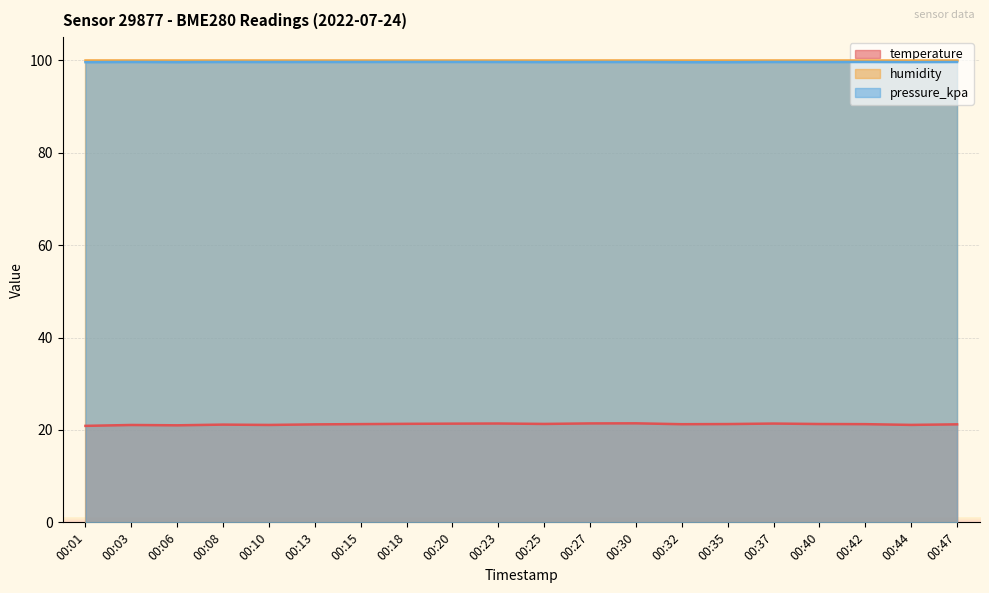

Is it true that temperature equals 35.8 at 00:01?

False